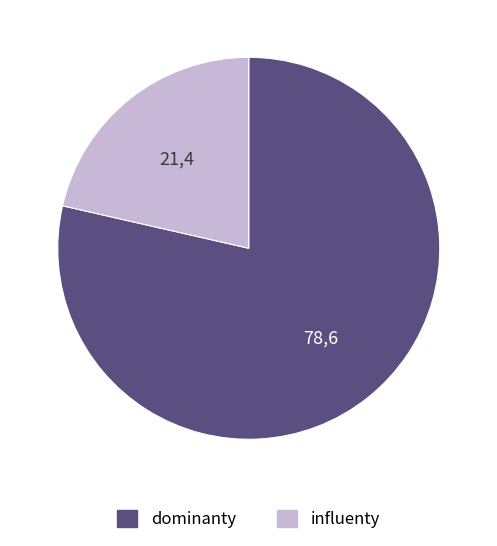

Is there any slice that represents more than half of the pie?

Yes